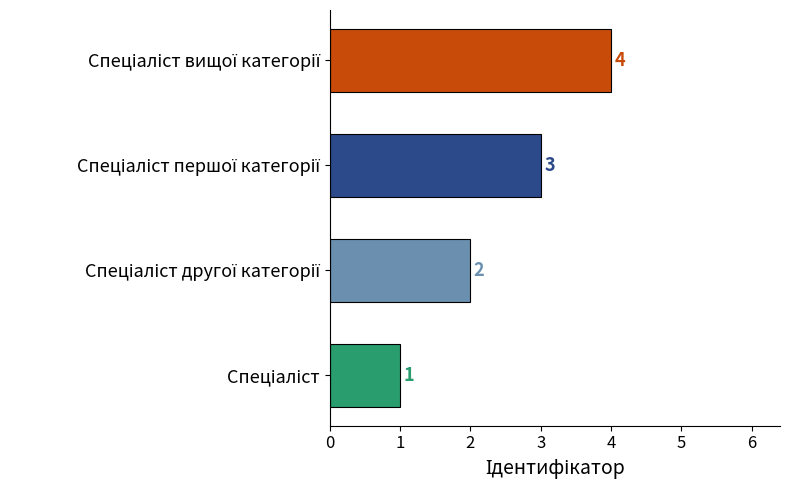

What is the maximum value shown in the chart?

4